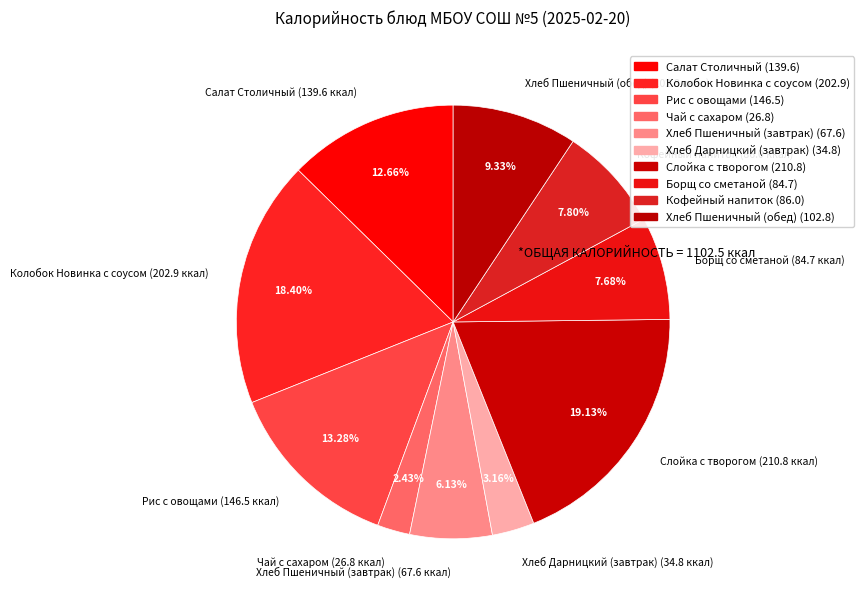

The Слойка с творогом slice represents 26% of the pie. True or false?

False